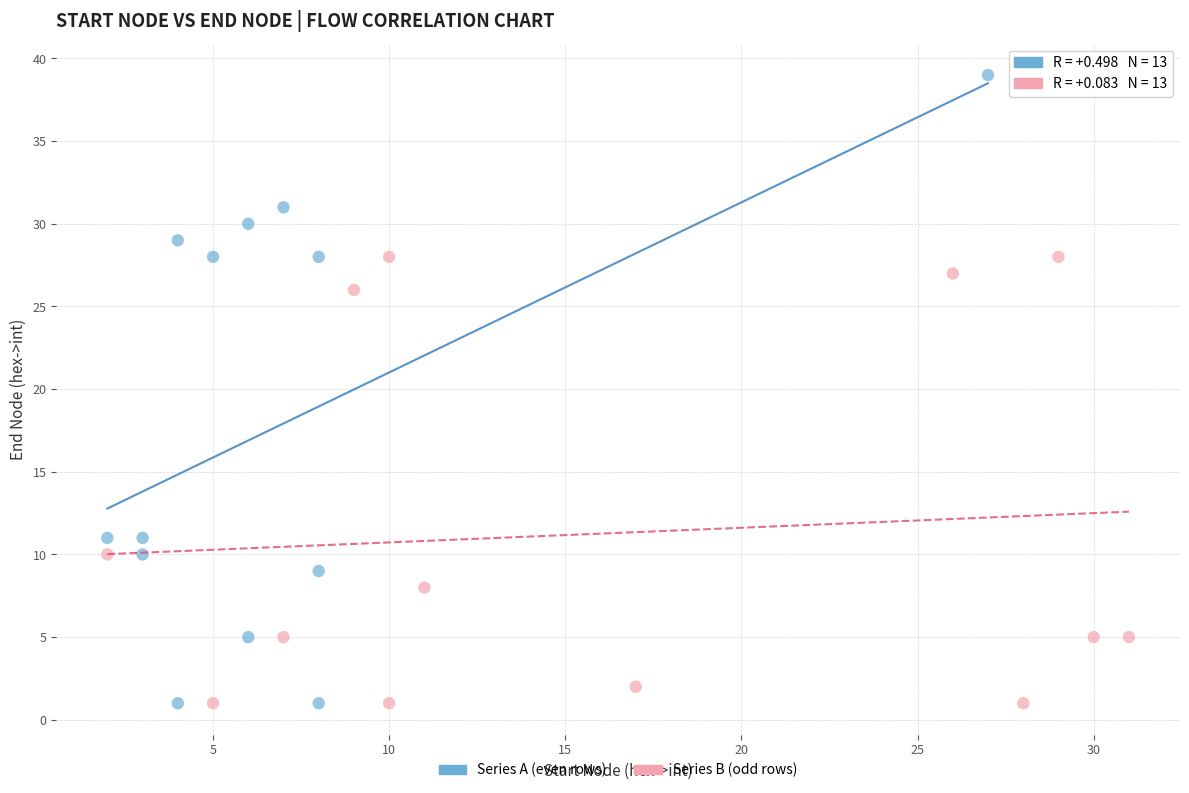

Which series contains the highest Y value?

Series A (even rows)